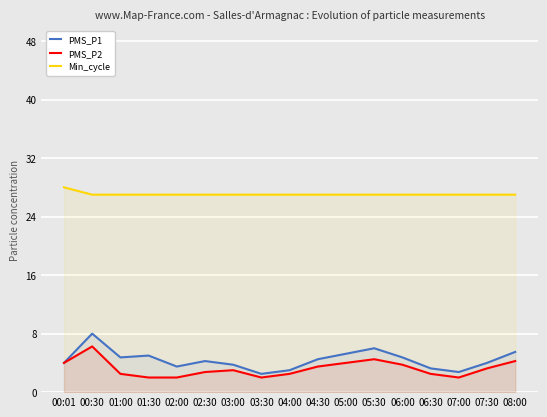

At how many categories does at least one series exceed 6?

17